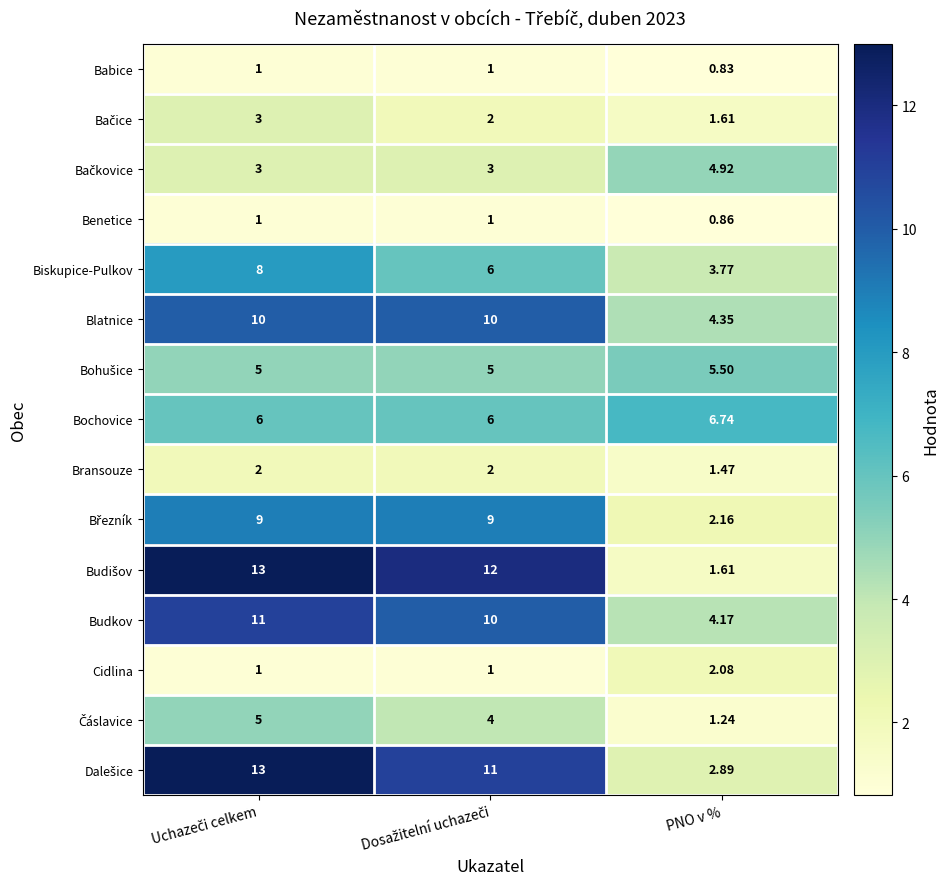

Which category has the lowest value across all series?

PNO v %